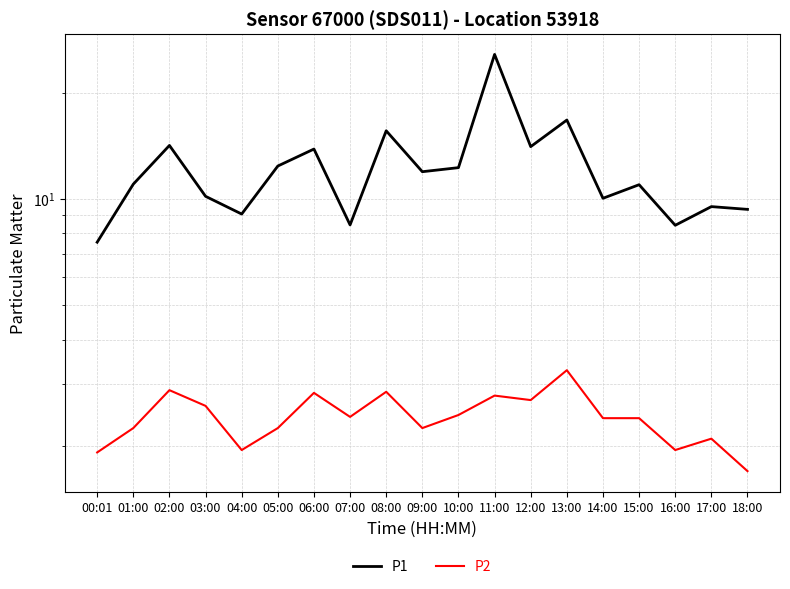

What is the label of the 10th point from the left?

09:00